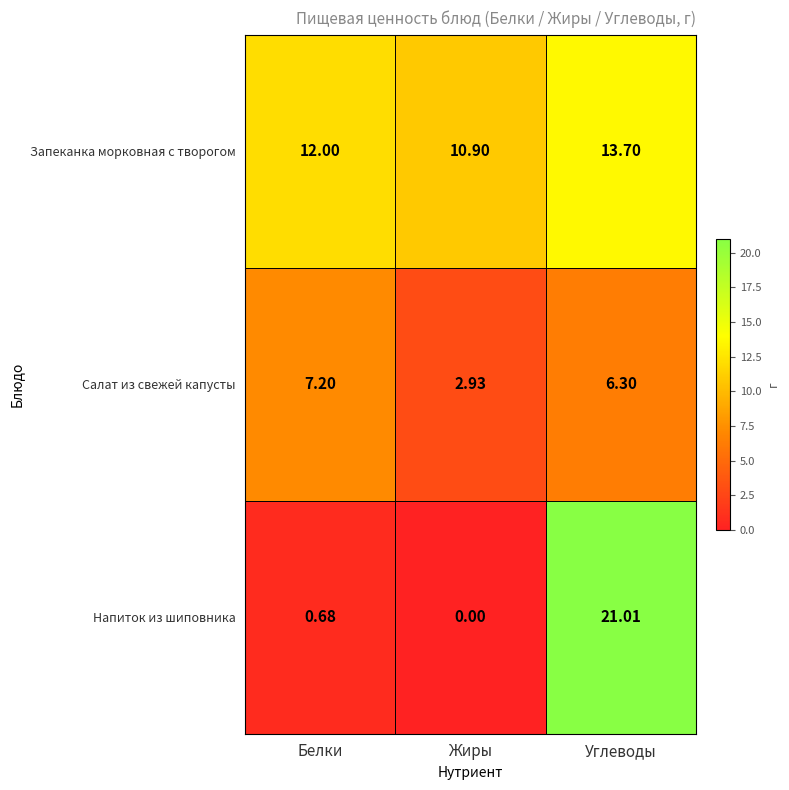

Which series changed the most between Белки and Жиры?

Салат из свежей капусты